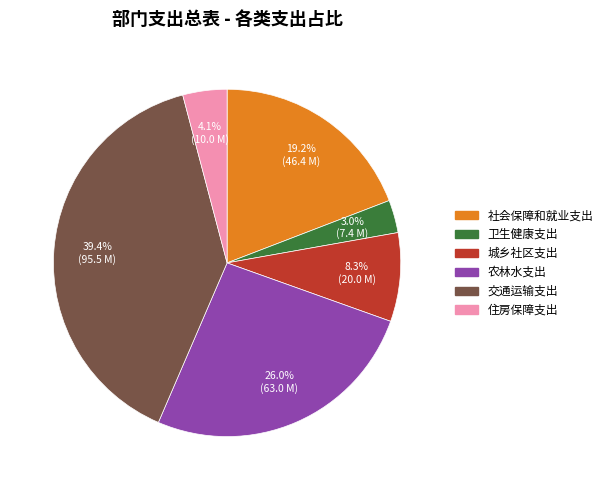

To the nearest percent, what percentage of the pie is 交通运输支出?

39%